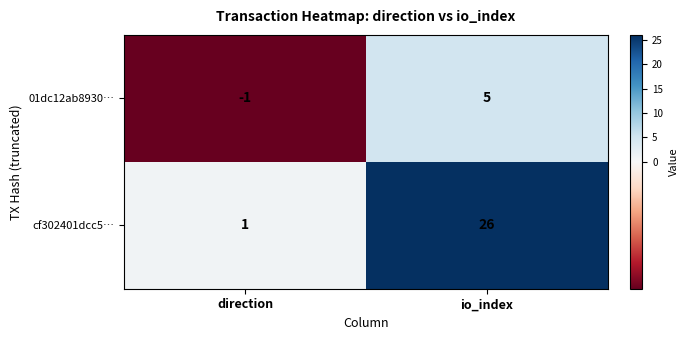

At which label is 01dc12ab8930… closest to 2?

direction